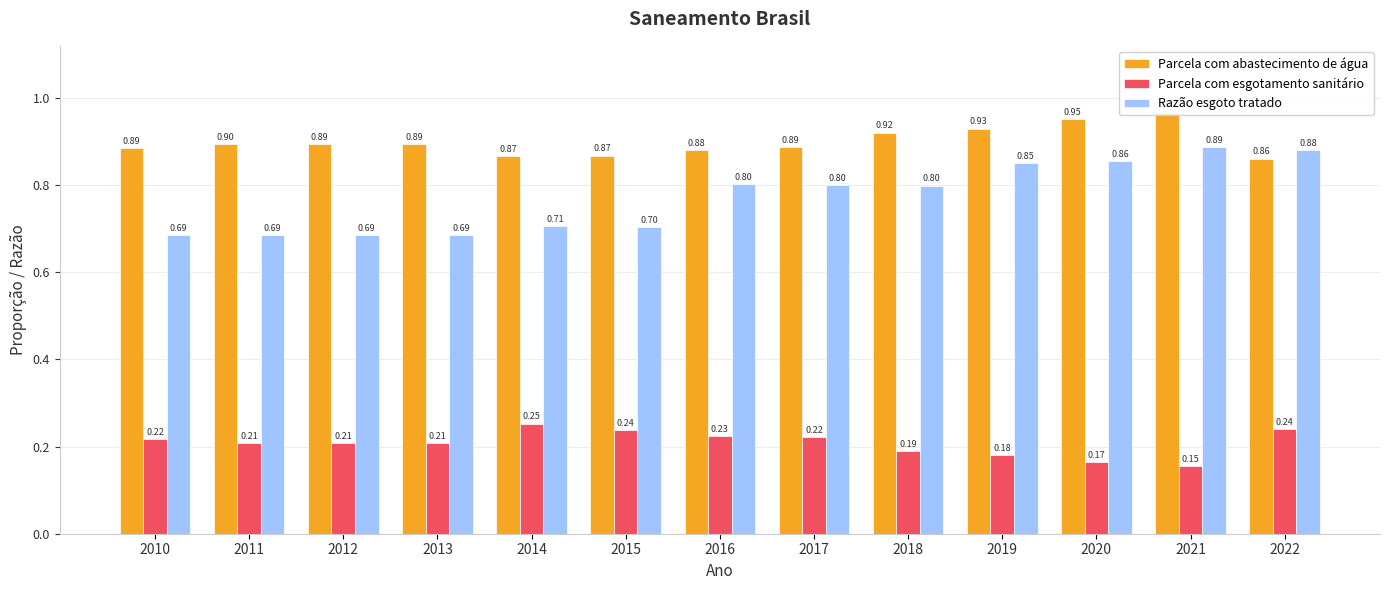

Does the chart contain stacked bars?

No